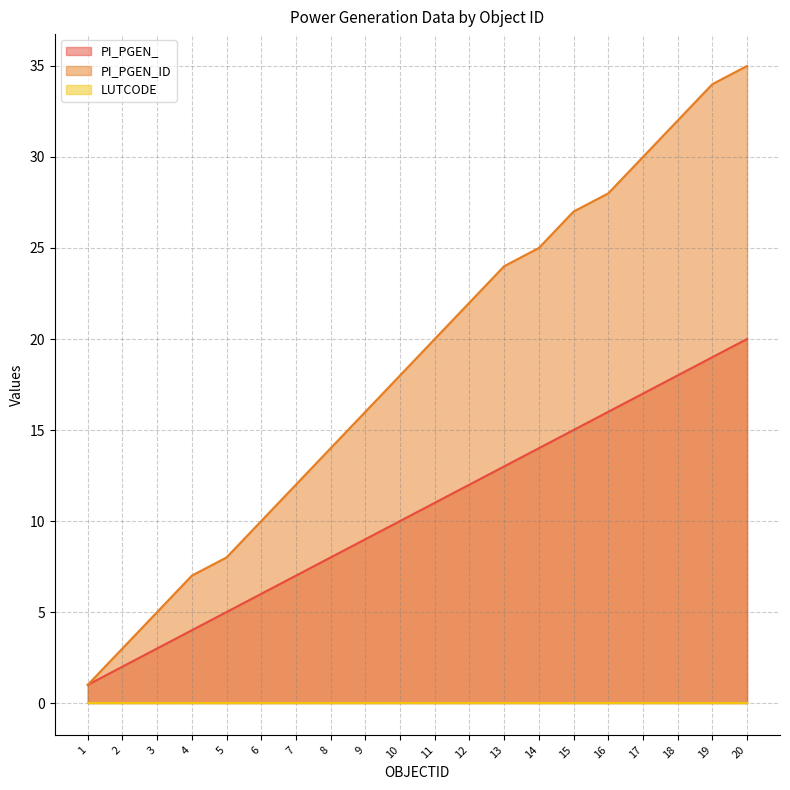

True or false: PI_PGEN_ID and PI_PGEN_ intersect in this chart.

False